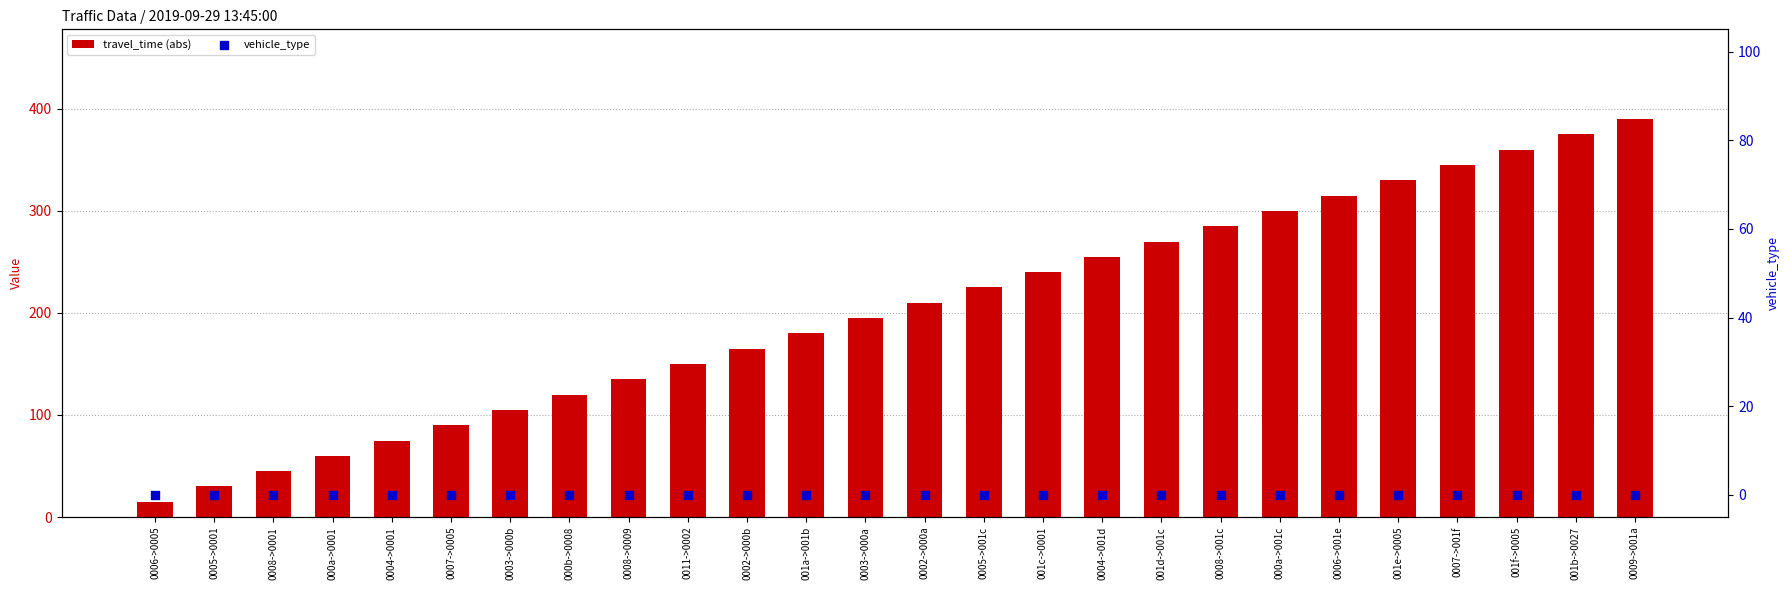

Is the value of travel_time (abs) at 000a->0001 greater than the value of vehicle_type at 001f->0005?

Yes